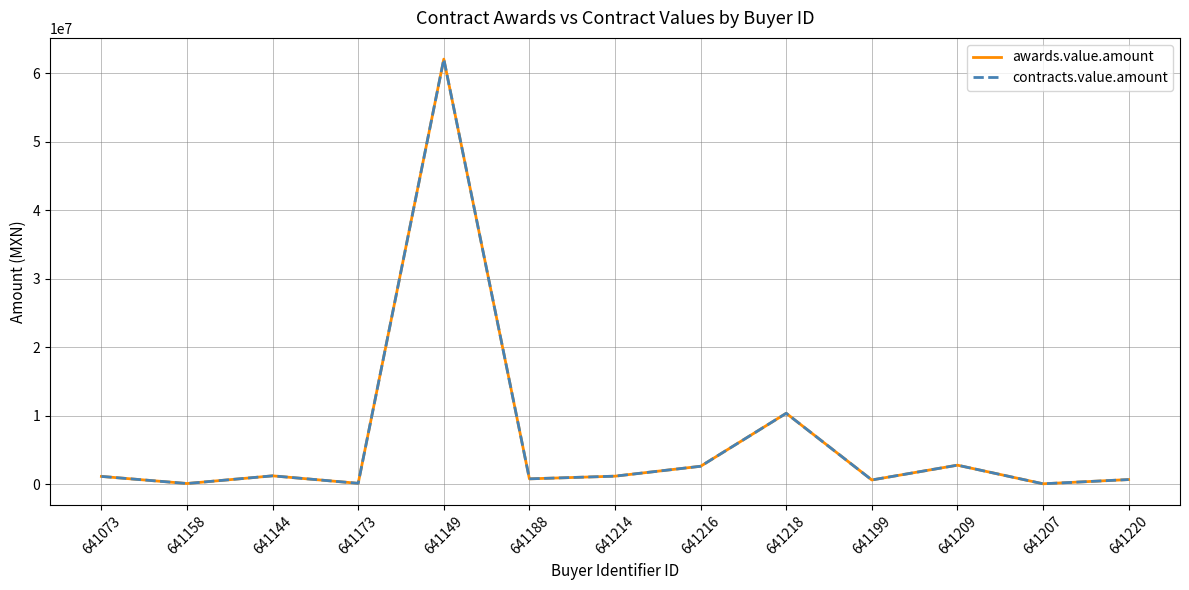

Is this an area chart (filled region under the line)?

No